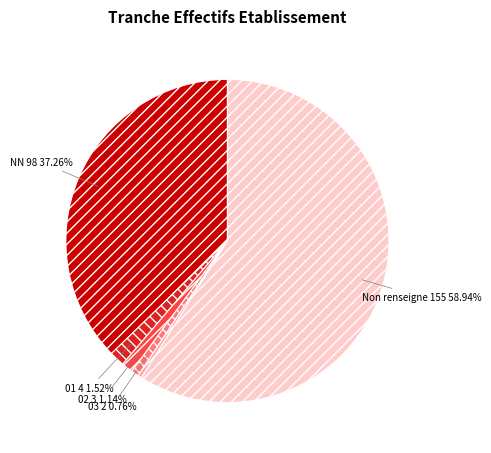

Is there any slice that represents more than half of the pie?

Yes